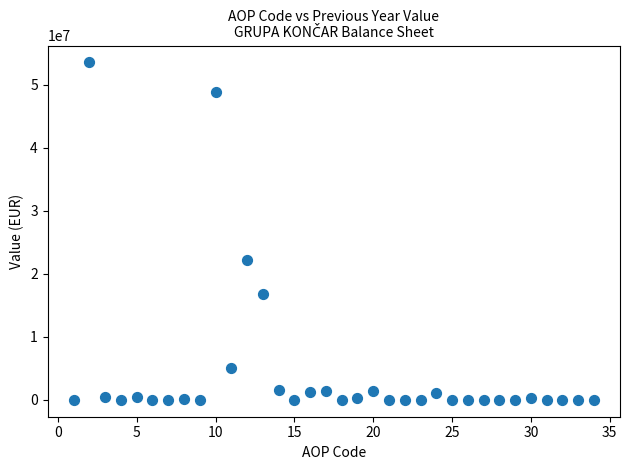

What Y value in the scatter plot is closest to 26765551?

22260245